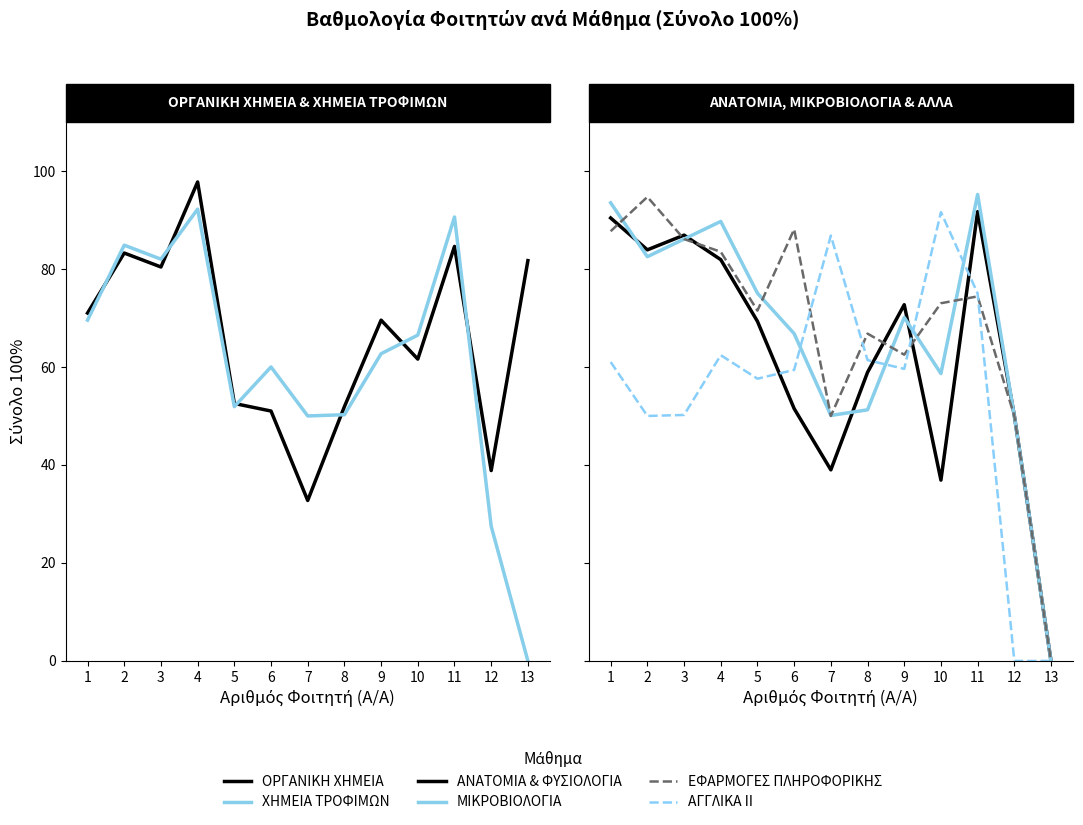

True or false: ΕΦΑΡΜΟΓΕΣ ΠΛΗΡΟΦΟΡΙΚΗΣ has a value of 0.0 at 13.

True